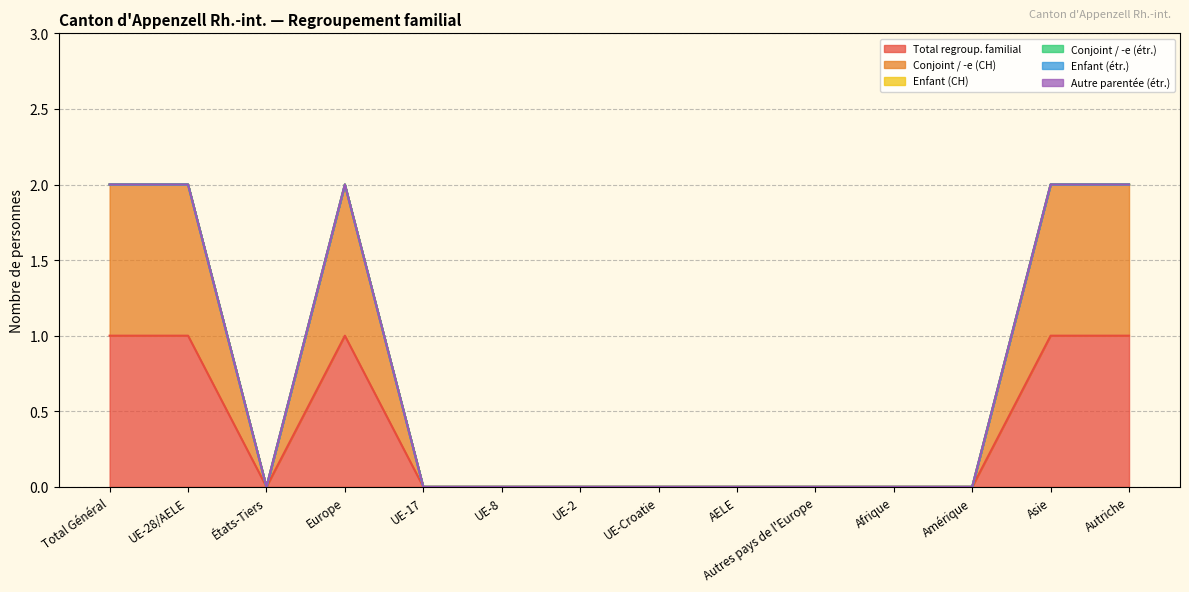

What are all the series names shown in the legend?

Total regroup. familial, Conjoint / -e (CH), Enfant (CH), Conjoint / -e (étr.), Enfant (étr.), Autre parentée (étr.)